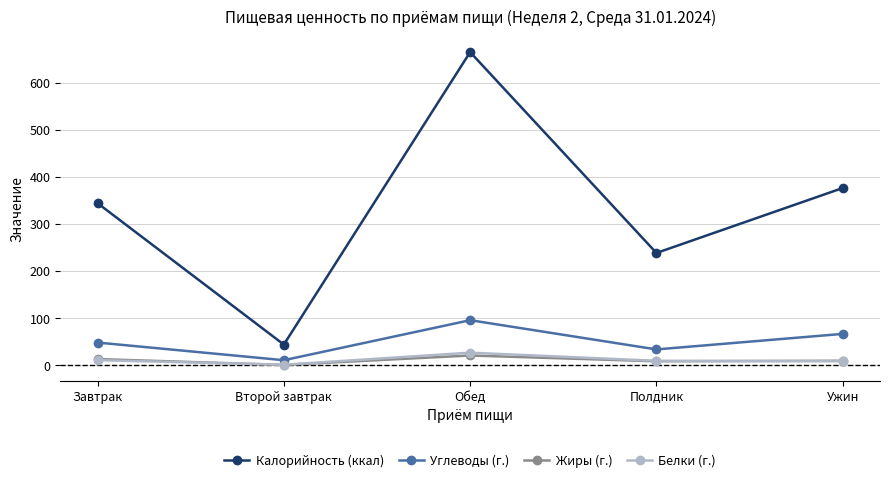

What is the label of the 1st point from the left?

Завтрак